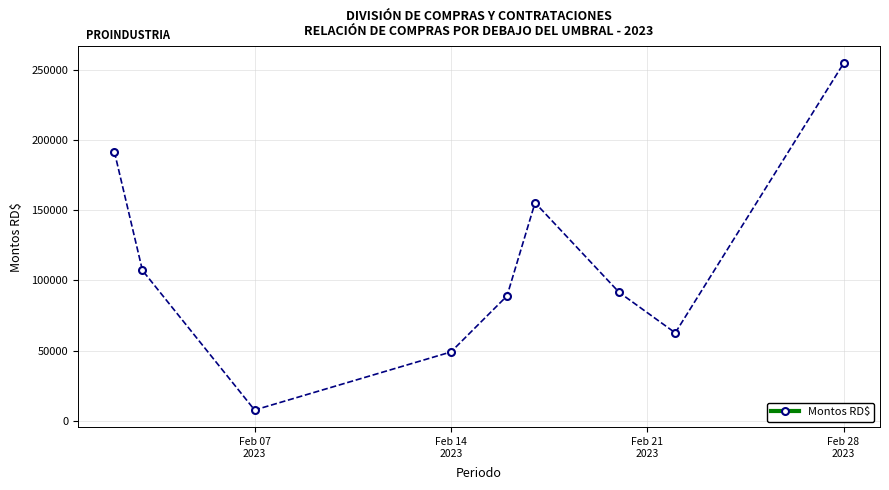

True or false: the data has more than 2 interior local peaks.

False